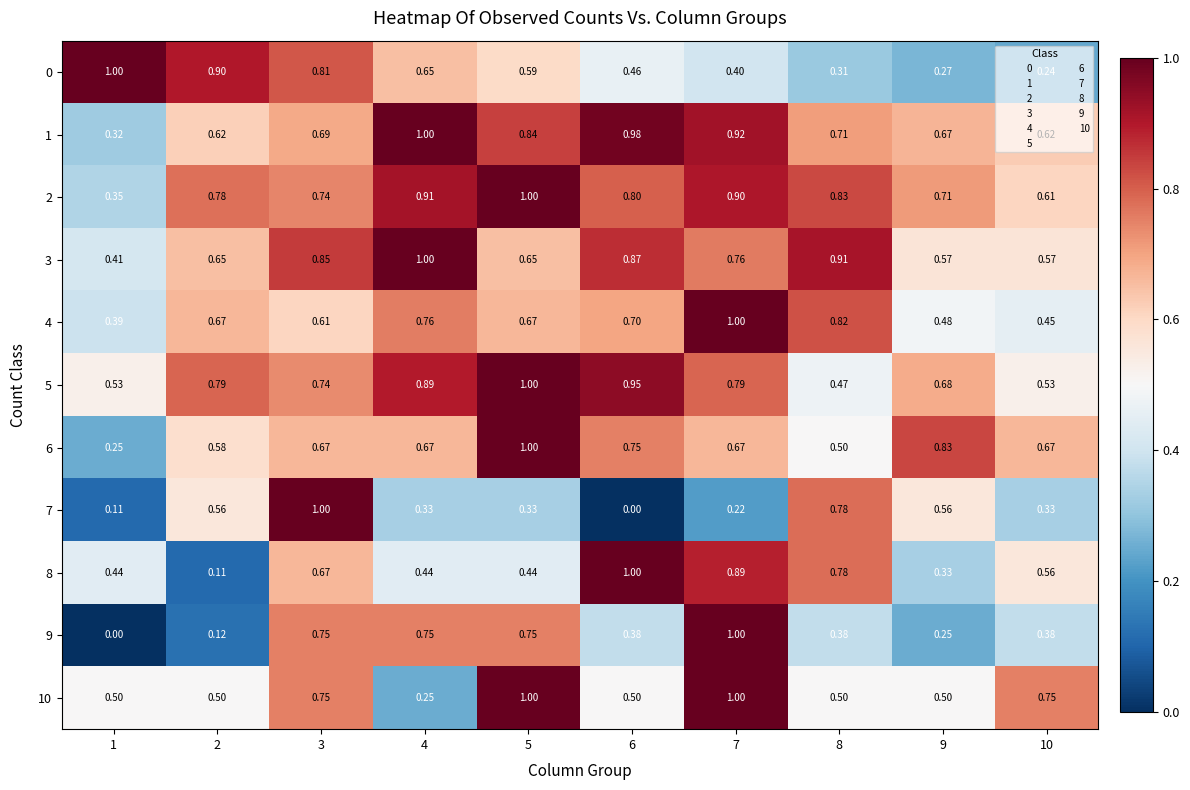

Is the value of 9 at 10 greater than the value of 3 at 6?

No